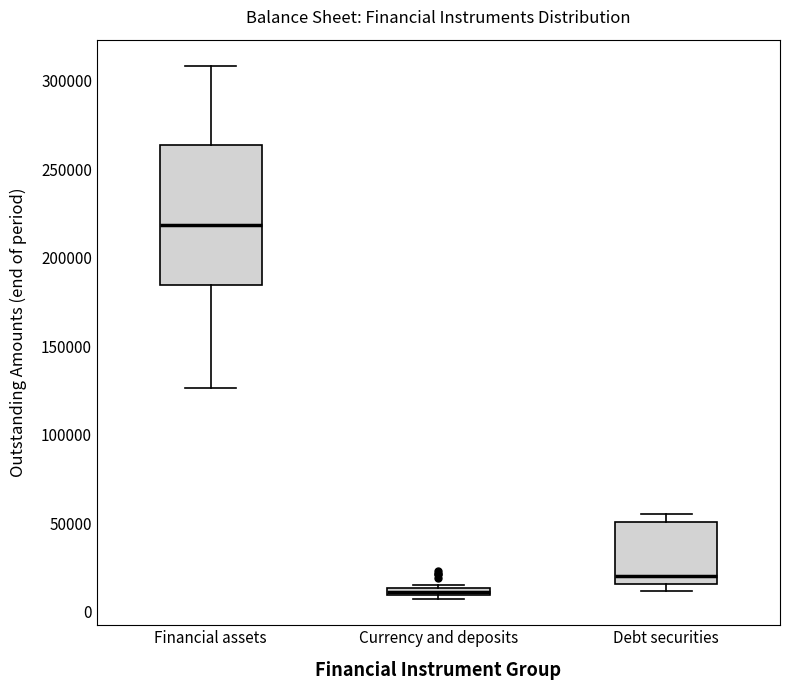

Which box is the tallest, from its lower edge to its upper edge?

Financial assets